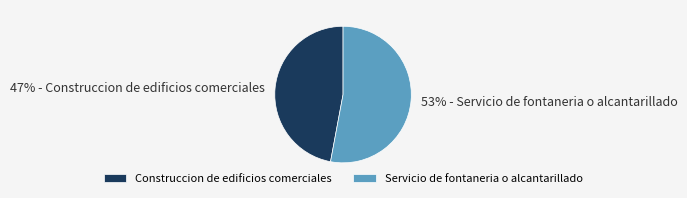

Between Construccion de edificios comerciales and Servicio de fontaneria o alcantarillado, which is larger?

Servicio de fontaneria o alcantarillado